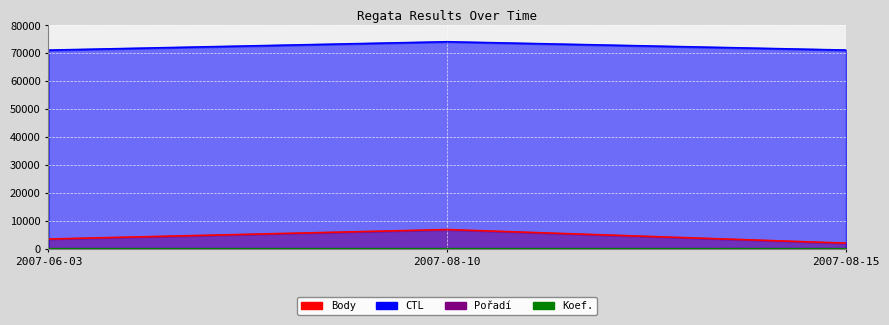

The value of Pořadí at 2007-08-10 is 1. True or false?

True